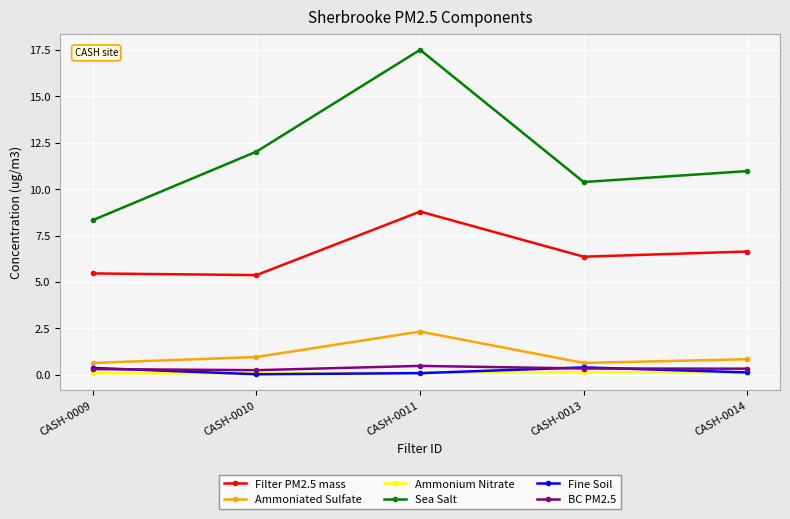

Is this an area chart (filled region under the line)?

No